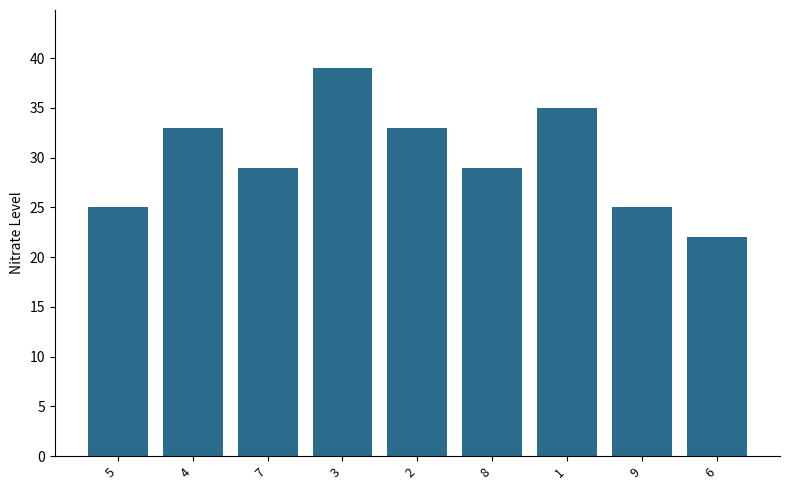

What is the ratio of the value at 8 to the value at 2?

0.9